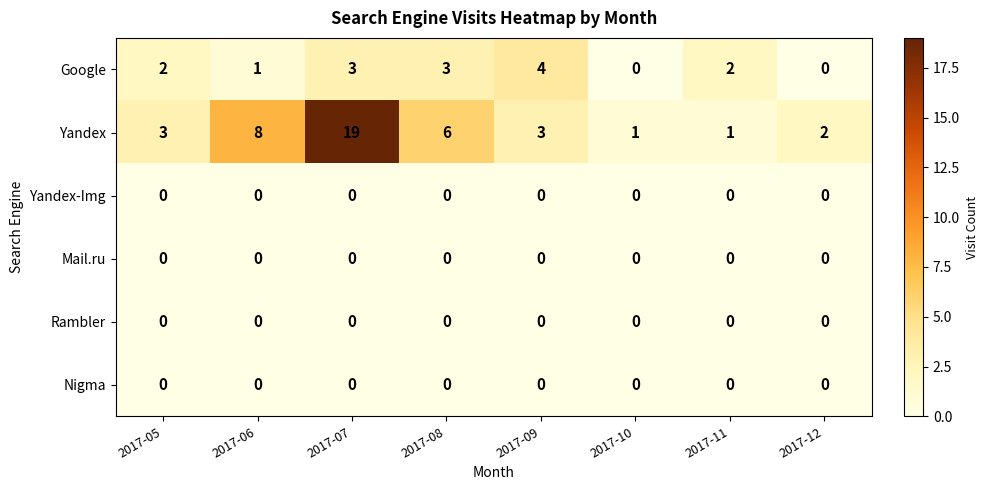

Which category has the highest value across all series?

2017-07